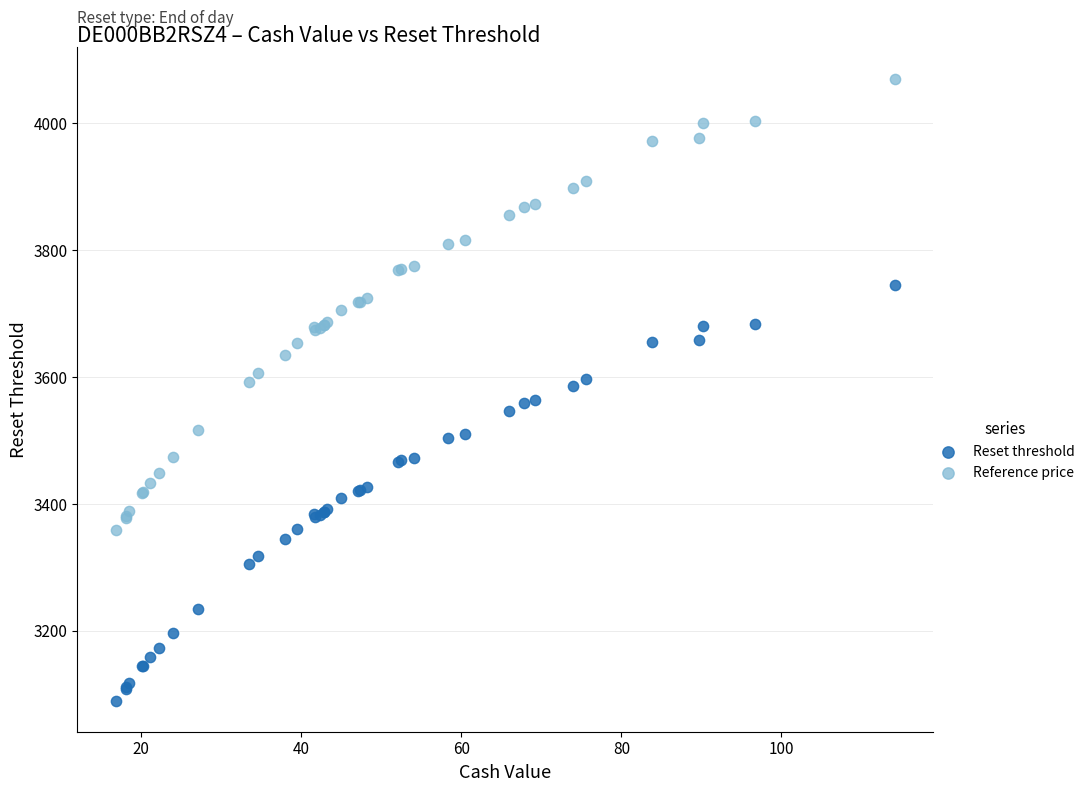

Which series contains the lowest Y value?

Reset threshold